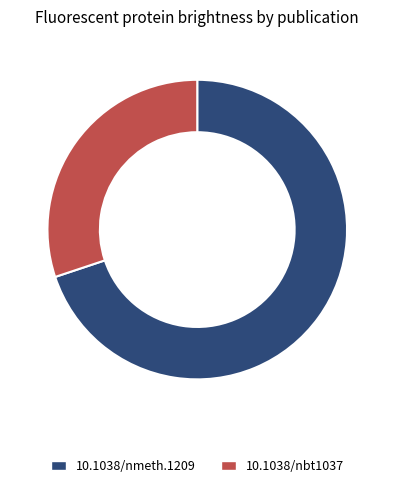

Does 10.1038/nmeth.1209 account for over 50% of the chart?

Yes